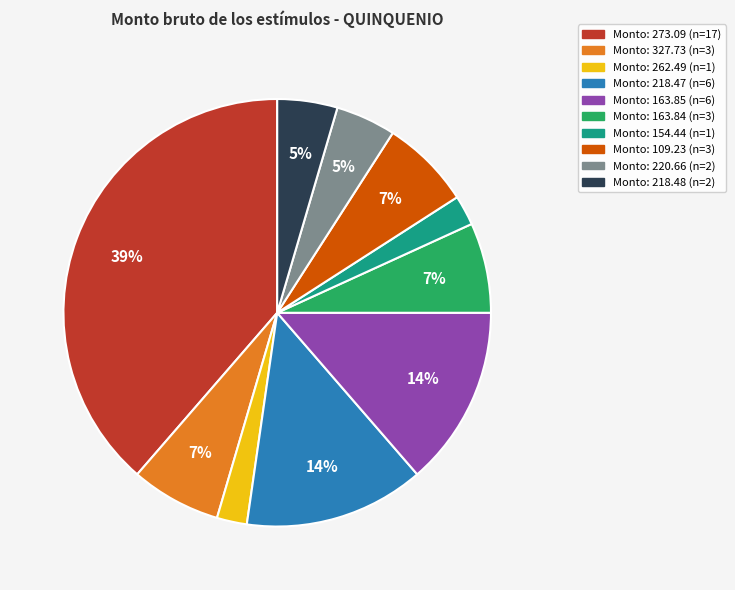

To the nearest percent, what is the difference between the largest and smallest slice percentages?

36%